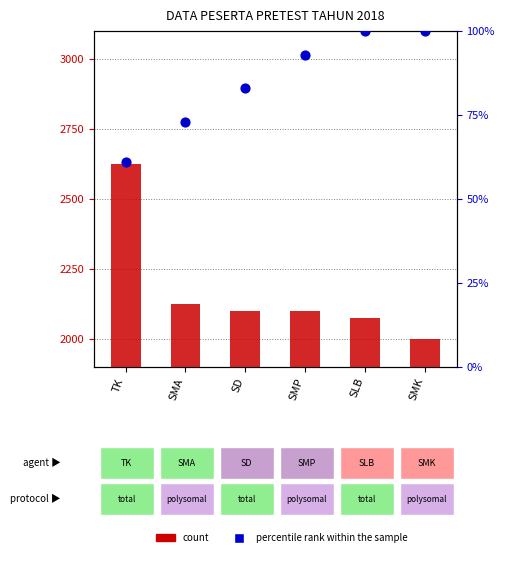

Which series has the widest spread of Y values?

count